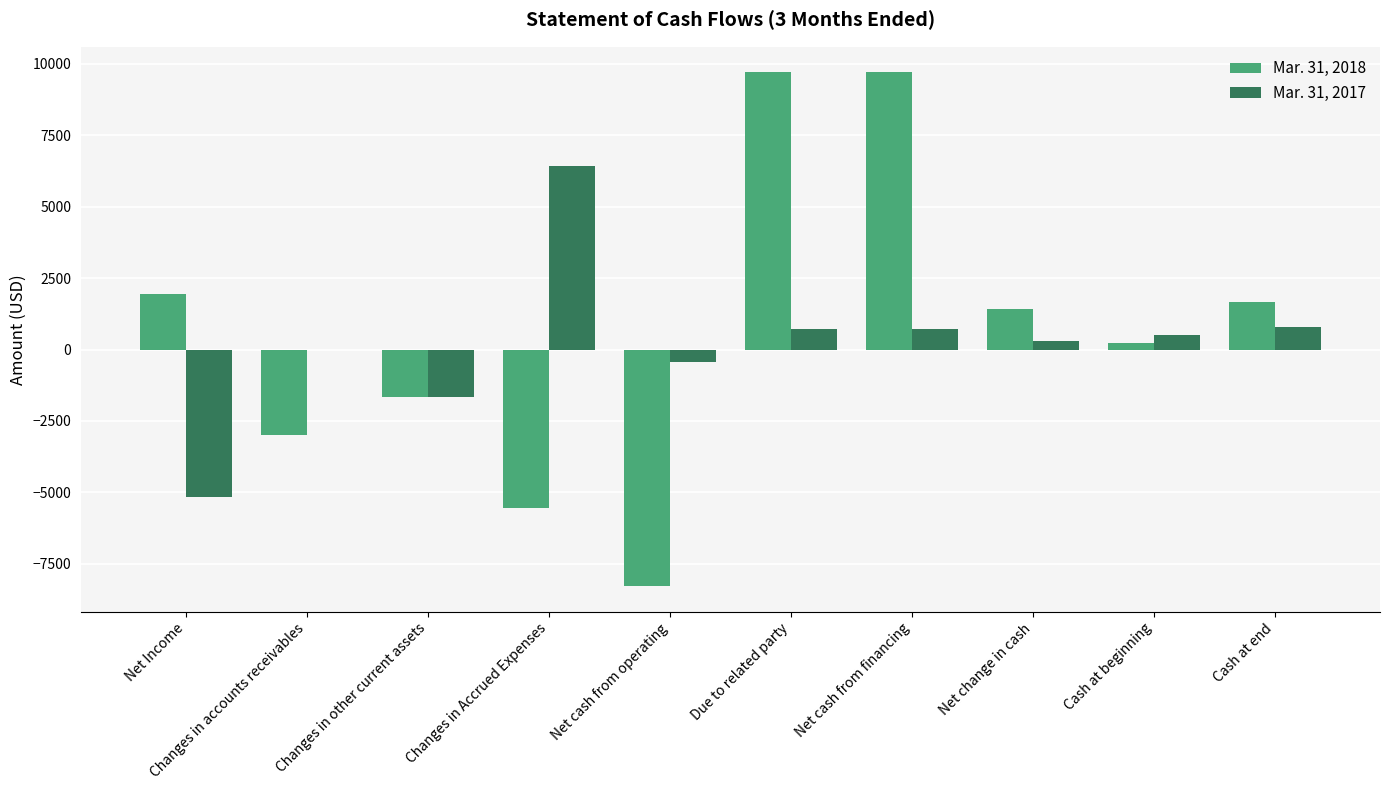

The Mar. 31, 2017 series shows 717 at Due to related party. True or false?

True